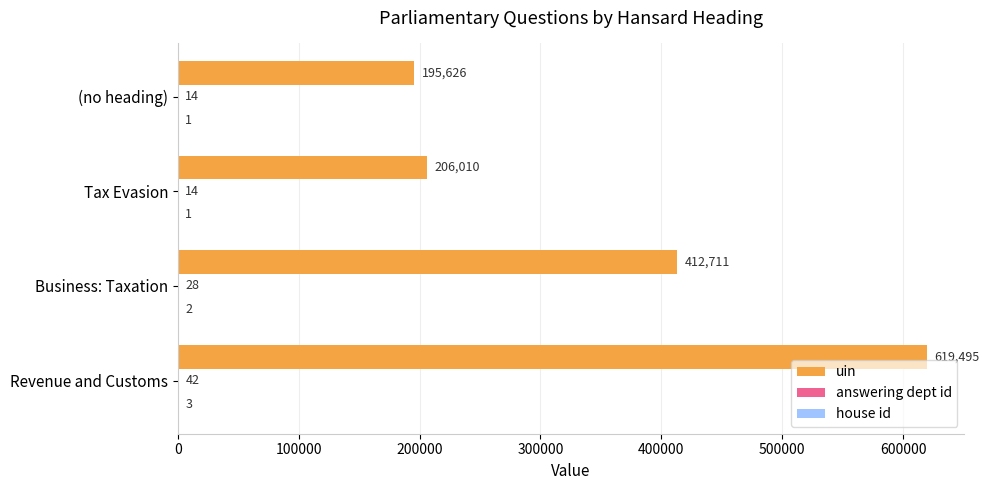

Which series has the largest total across all categories?

uin